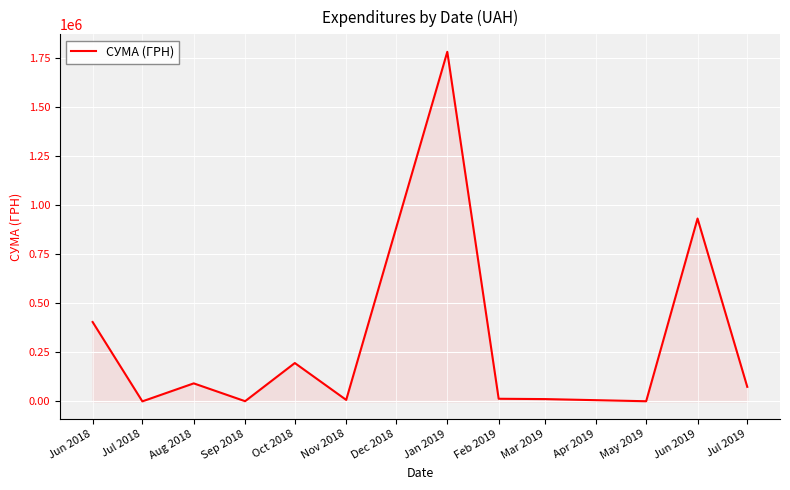

True or false: the data has more than 2 interior local peaks.

True